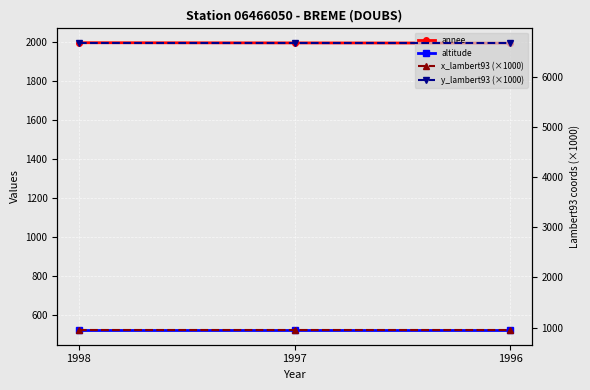

Reading left to right, transcribe all the data shown in this chart.

annee: 1998.0	1997.0	1996.0
altitude: 521.0	521.0	521.0
x_lambert93 (×1000): 944.3	944.3	944.3
y_lambert93 (×1000): 6675.8	6675.8	6675.8